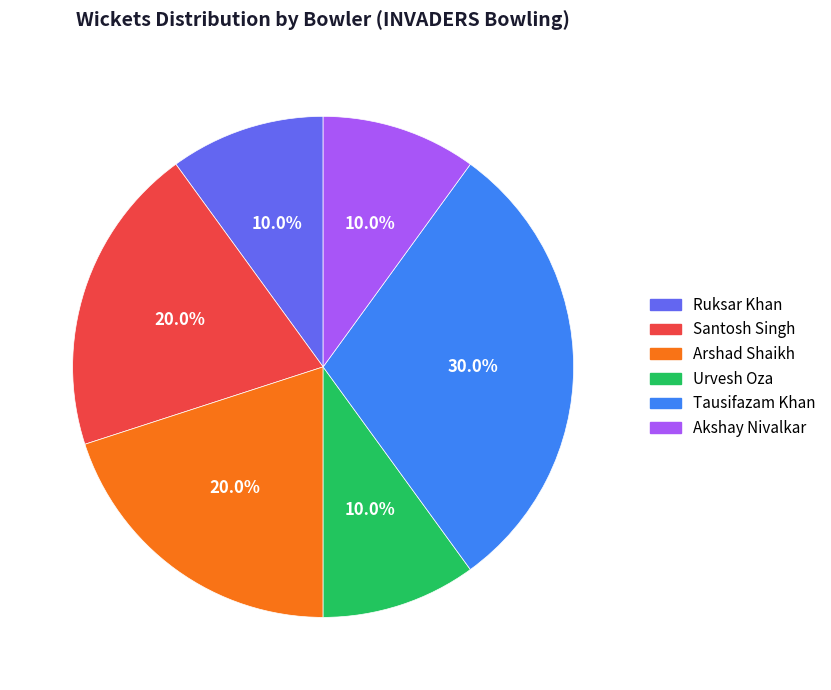

Does Arshad Shaikh account for over 50% of the chart?

No